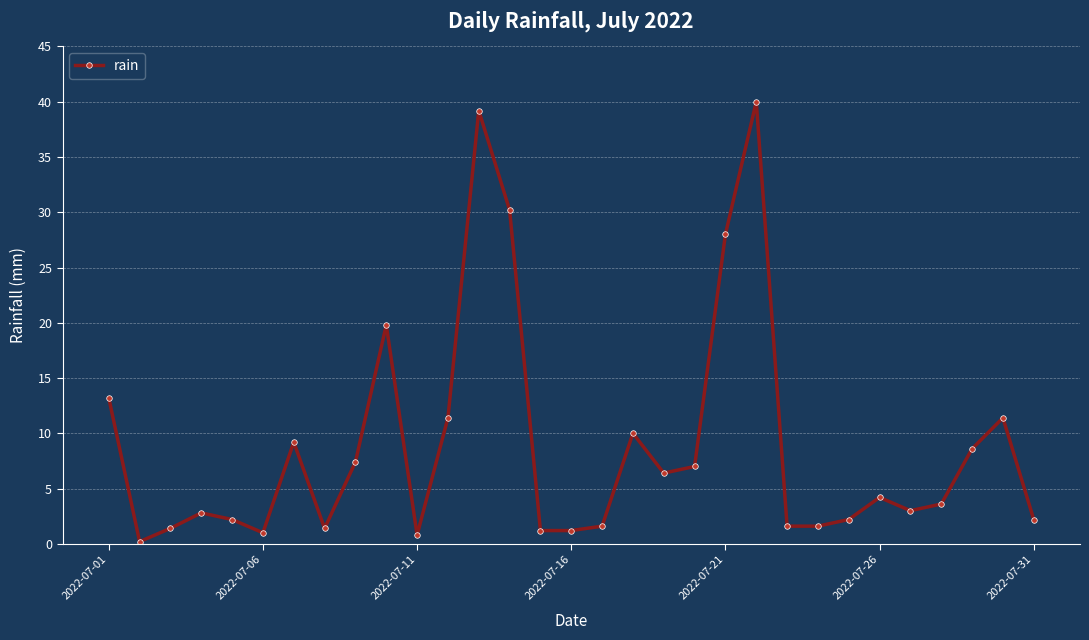

True or false: there are more than 0 points higher than both neighbors.

True